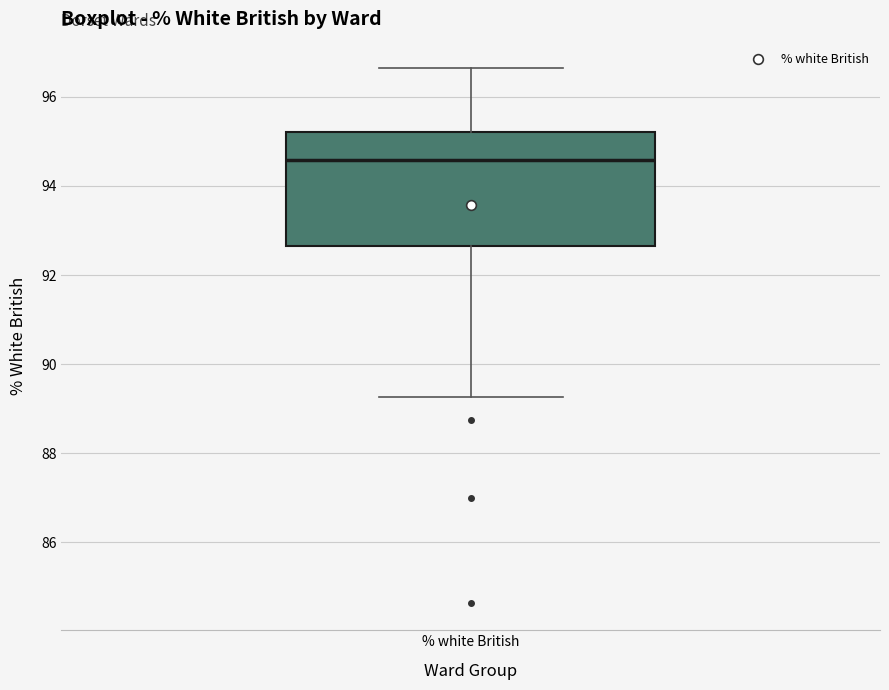

Read this box plot against the y-axis: the position of the median line, the range covered by the box, and the ends of both whiskers. The values are not printed on the chart, so give them approximately, as read against the axis.

median 94.6, box 92.6 to 95.2, whiskers 89.2 to 96.6